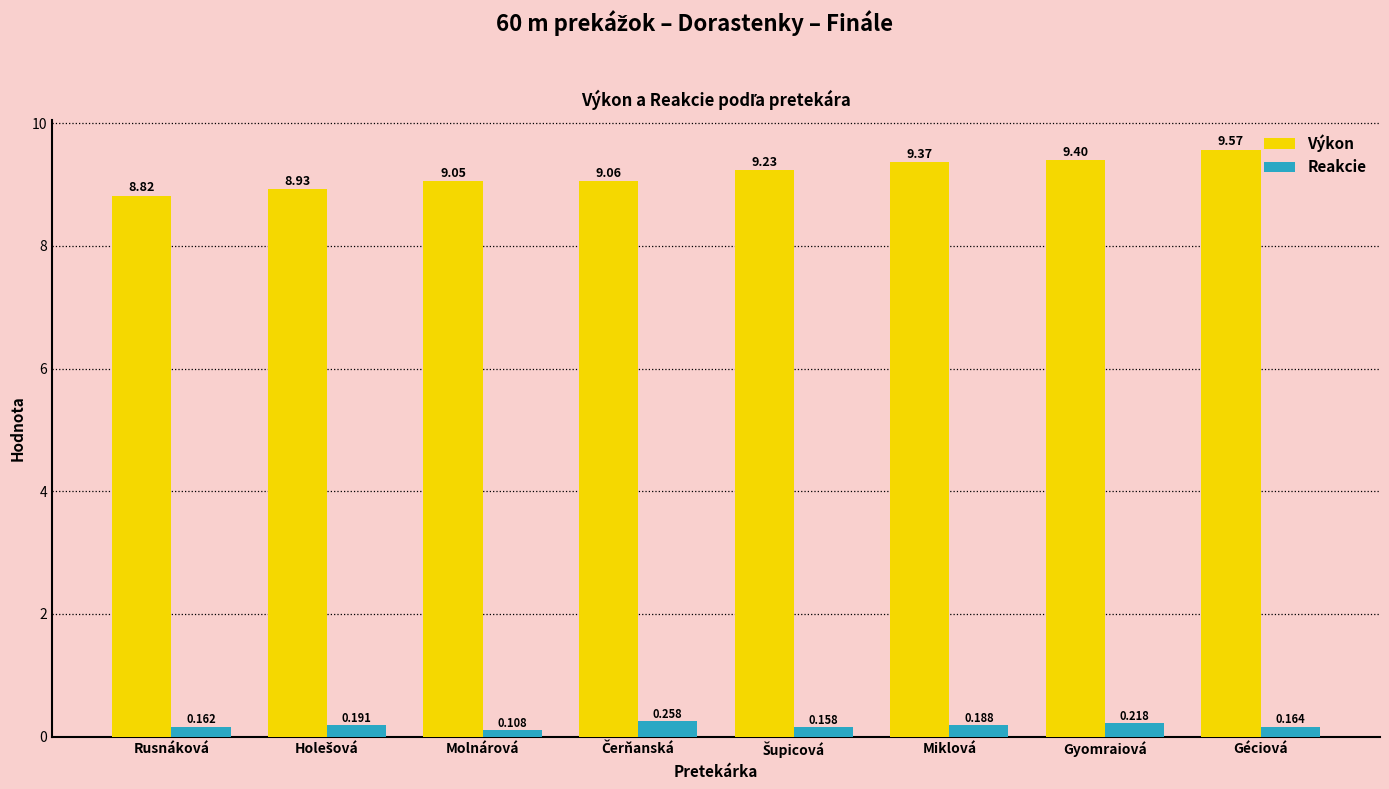

Which series has the widest spread of values?

Výkon